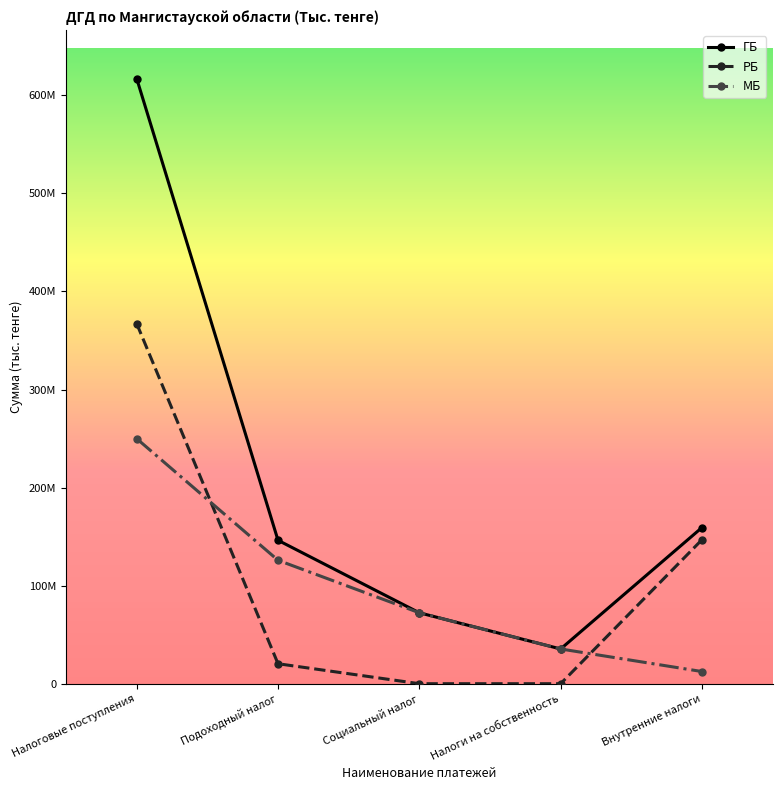

What is the total value across all series at Внутренние налоги?

318446924